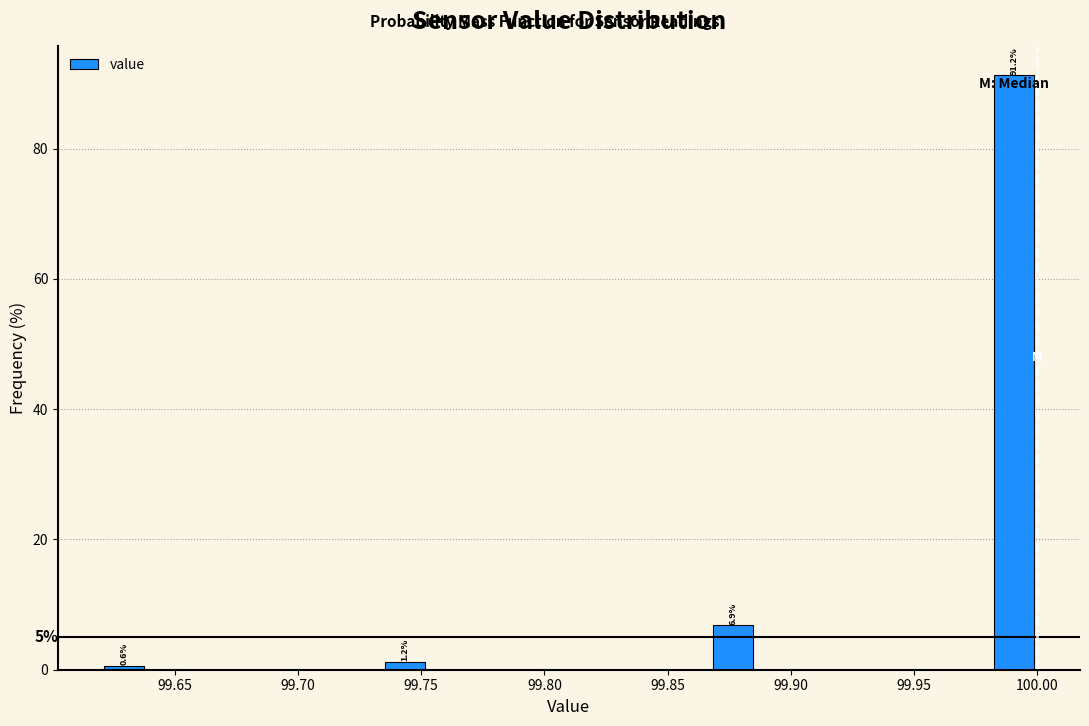

Read against the x-axis, roughly where is the centre of the tallest bar?

99.990